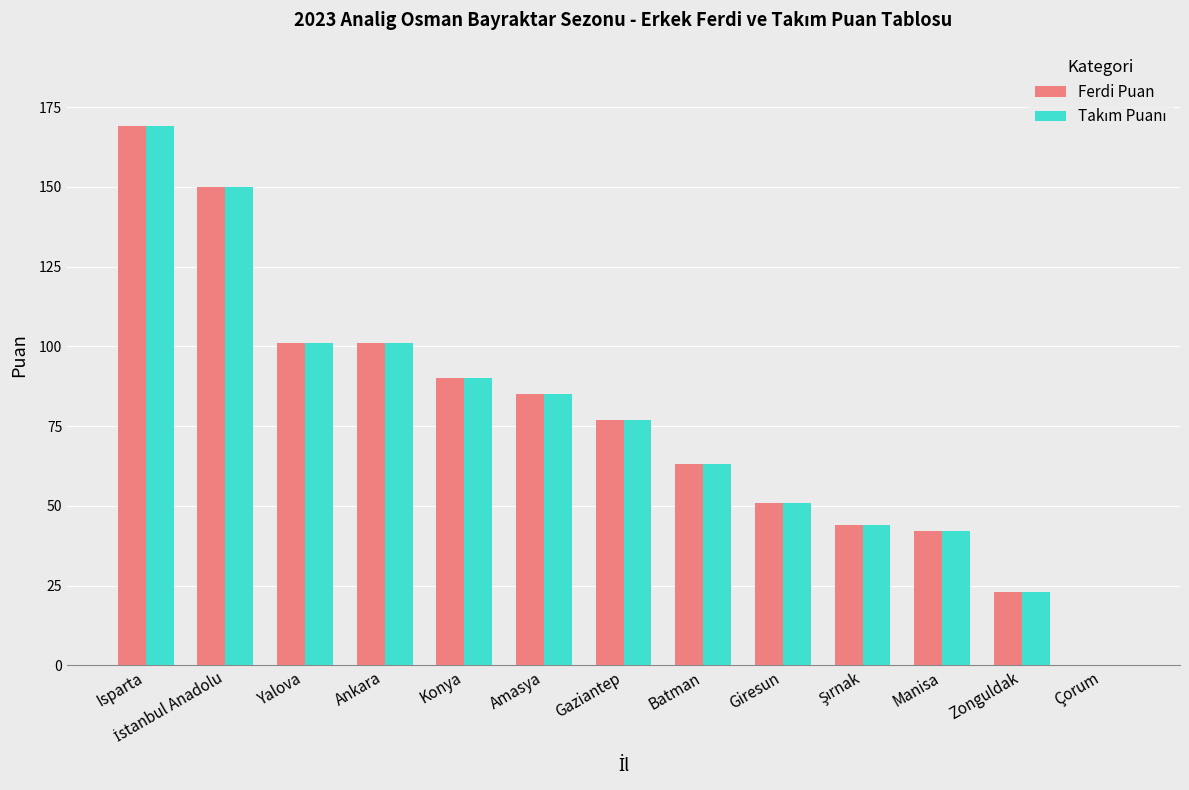

What is the sum of the Ferdi Puan values at Manisa and Giresun?

93